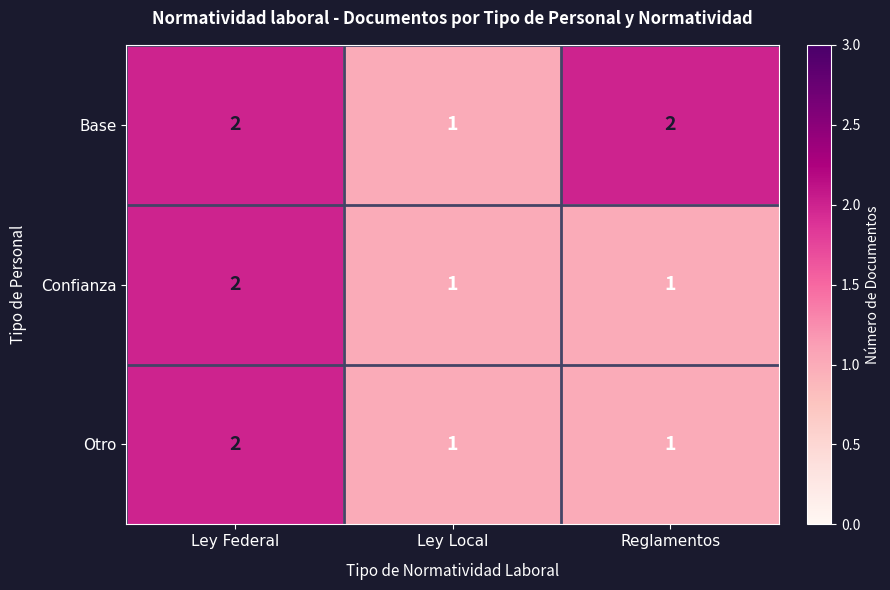

Reading left to right, transcribe all the data shown in this chart.

Base: 2	1	2
Confianza: 2	1	1
Otro: 2	1	1